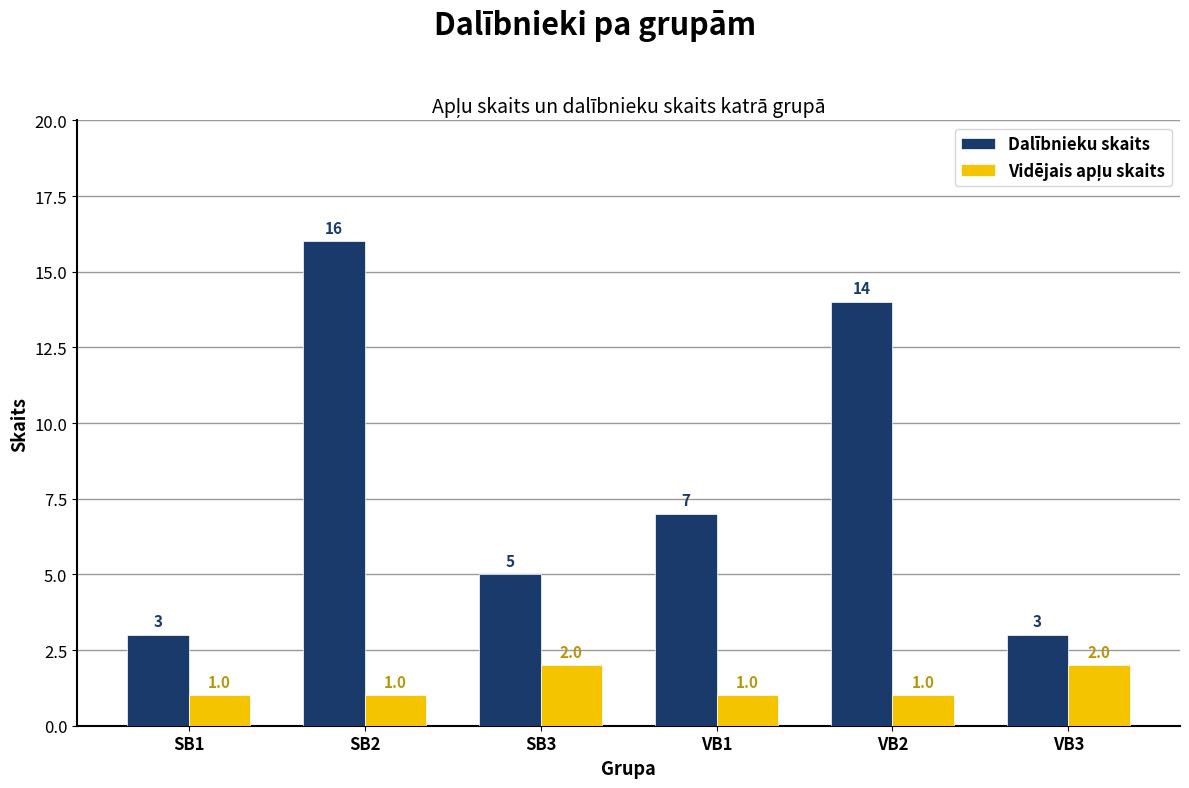

What is the value of the Dalībnieku skaits bar at the 5th from the left?

14